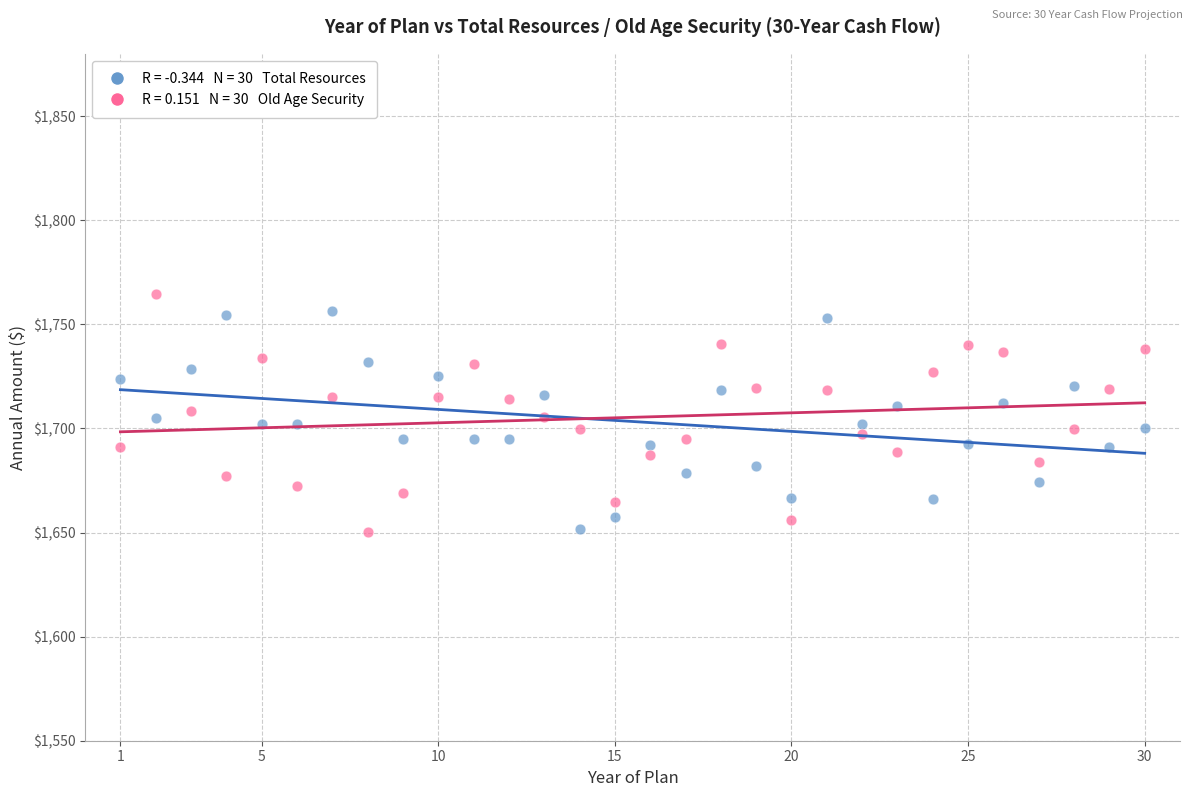

Across all data points, what is the range of Y values (max minus min)?

114.4